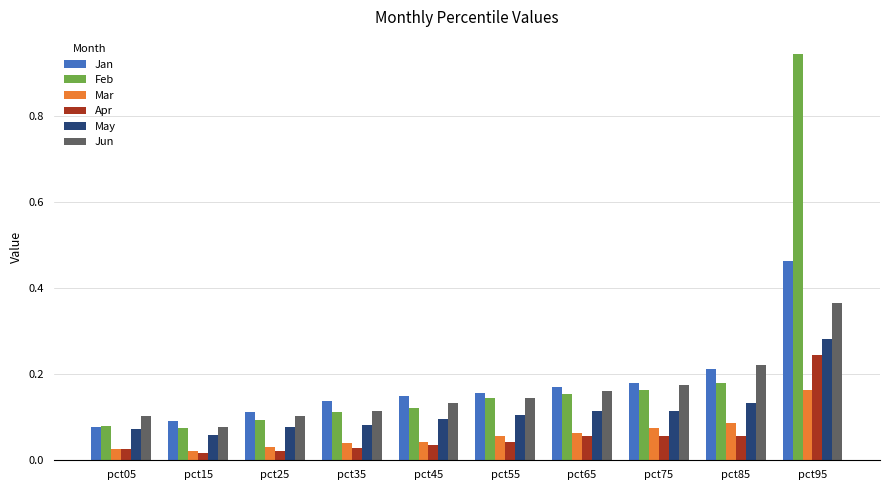

What are all the series names shown in the legend?

Jan, Feb, Mar, Apr, May, Jun